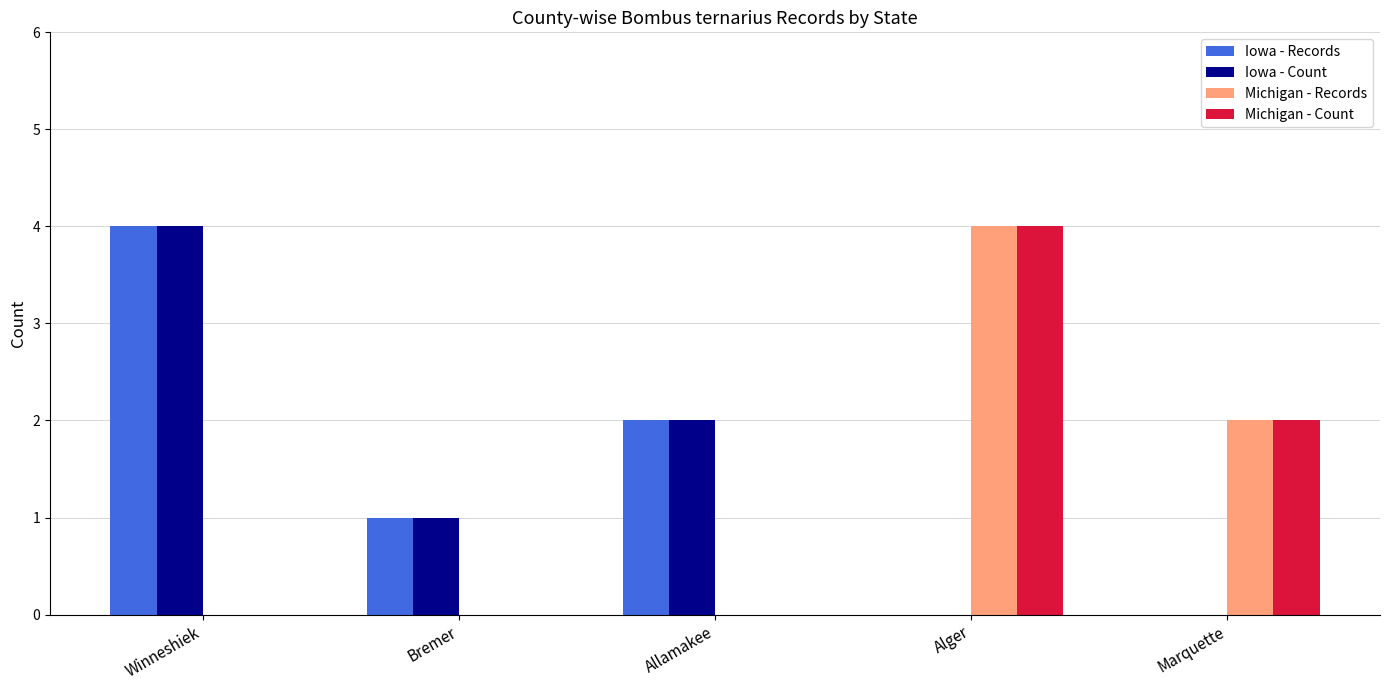

Reading right to left, transcribe all the data shown in this chart.

Iowa - Records: 0	0	2	1	4
Iowa - Count: 0	0	2	1	4
Michigan - Records: 2	4	0	0	0
Michigan - Count: 2	4	0	0	0